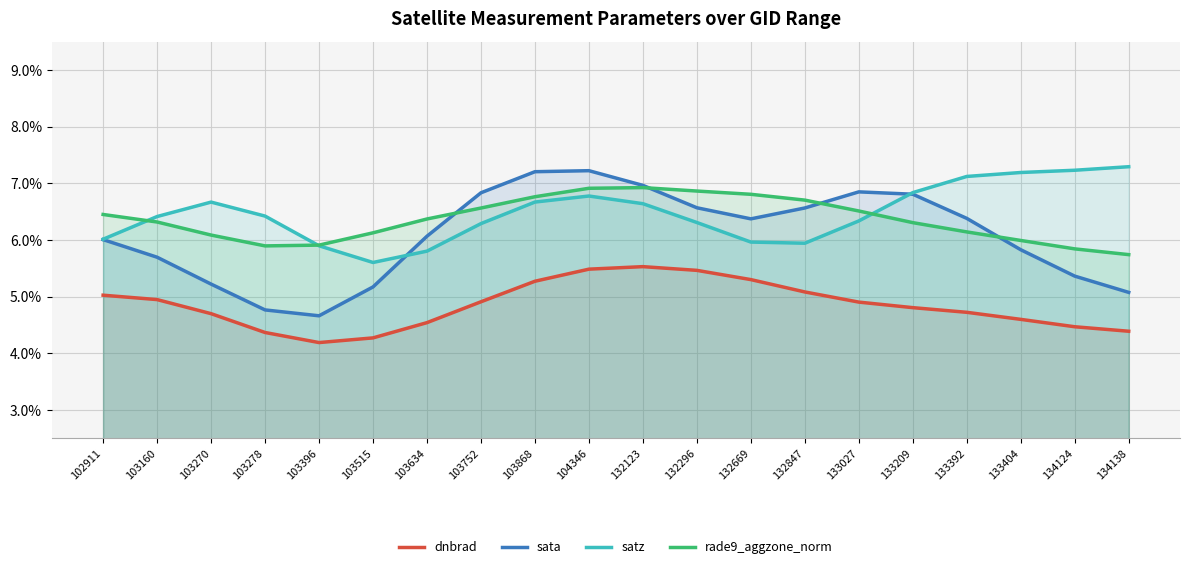

Which category has the highest value in the dnbrad series?

132123